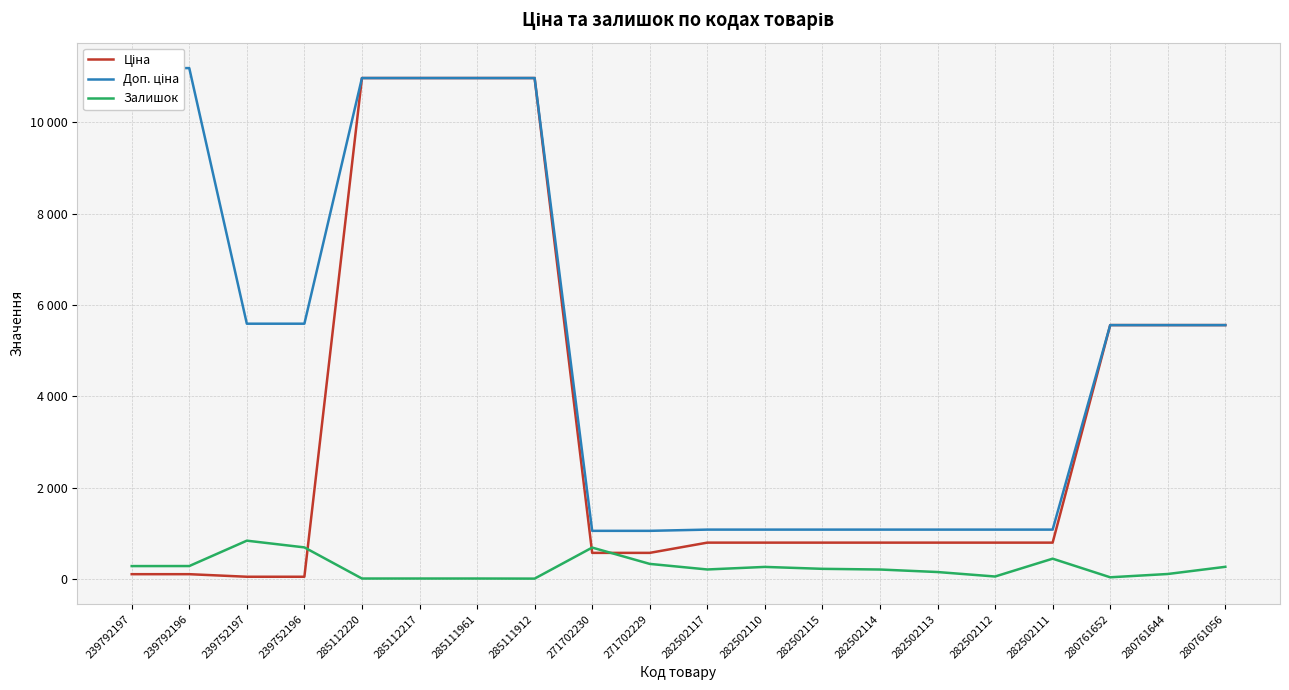

What is the smallest value displayed?

15.0